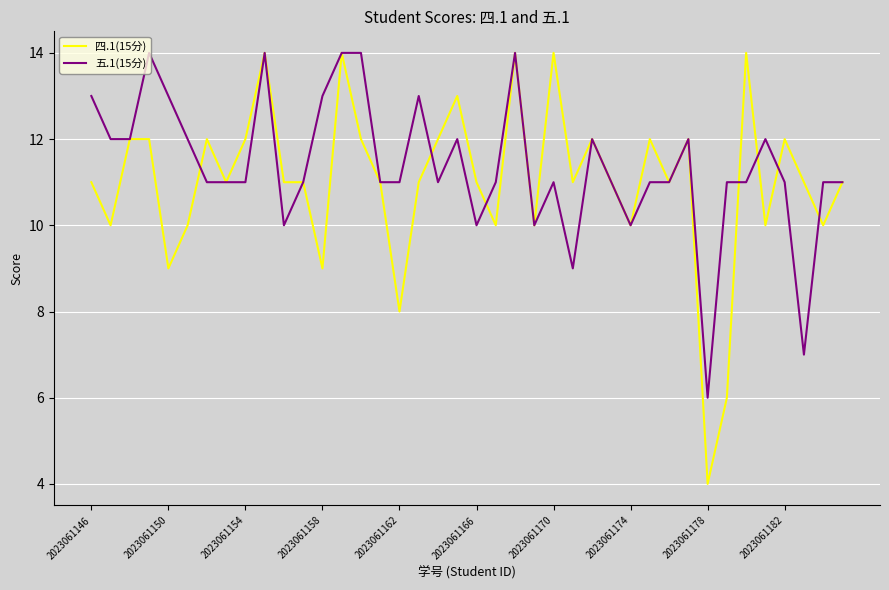

Which series has the largest range (max minus min)?

四.1(15分)